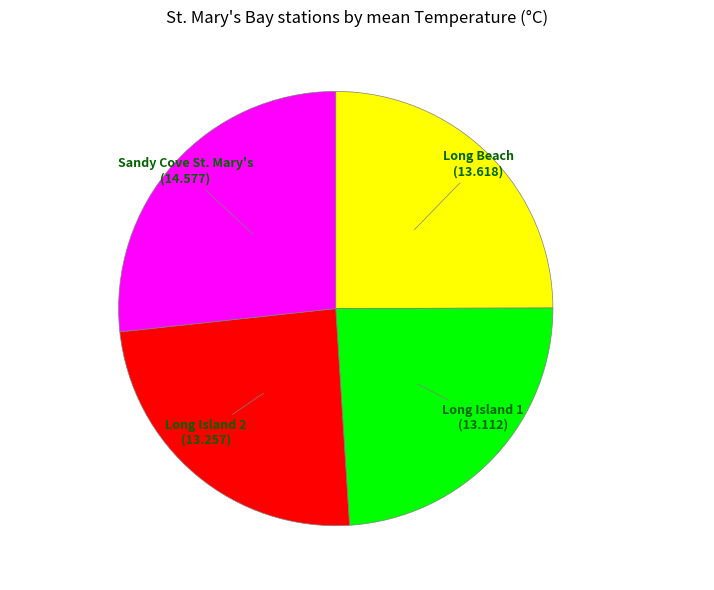

Is there a majority slice in this chart?

No